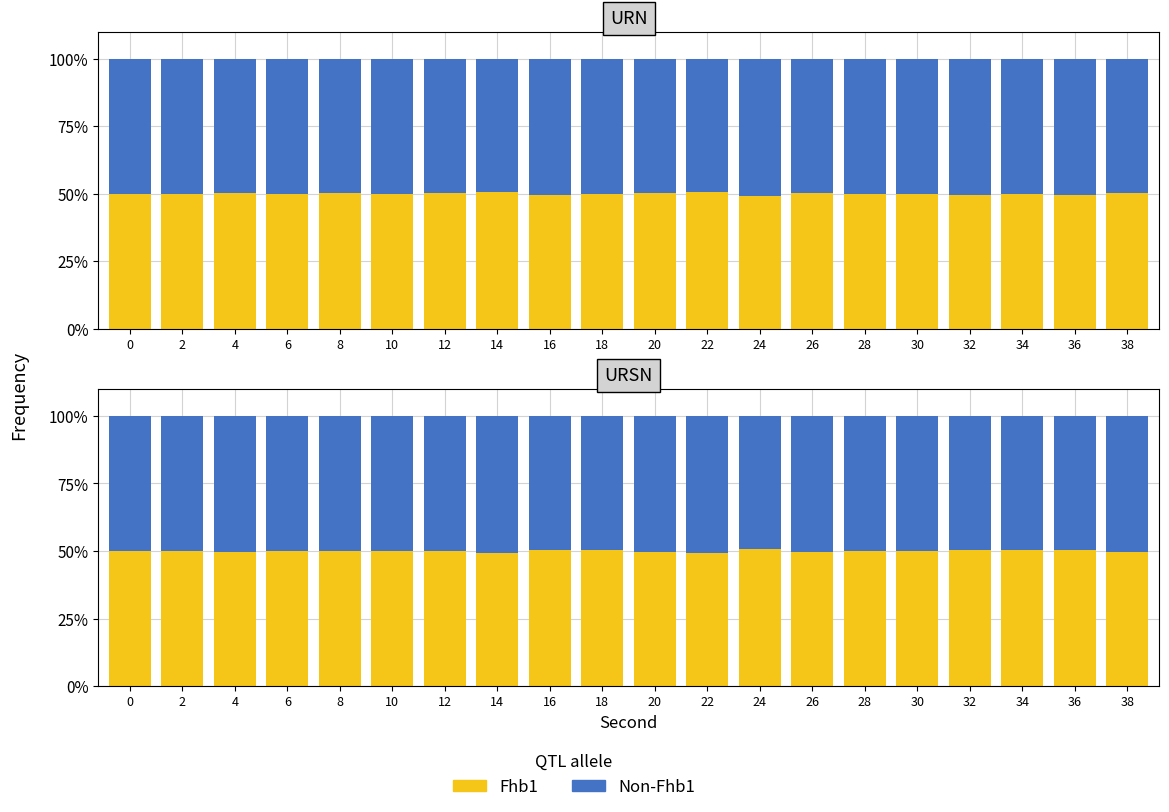

List the series in order of their peak value, lowest first.

Fhb1, Non-Fhb1